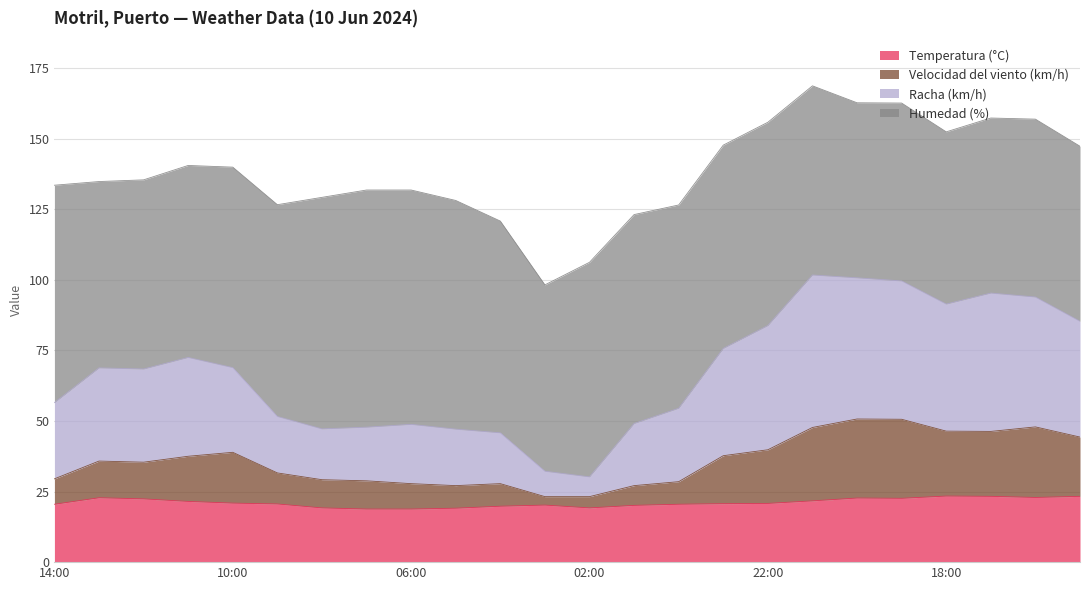

What is the highest value of the Temperatura (°C) series?

23.4